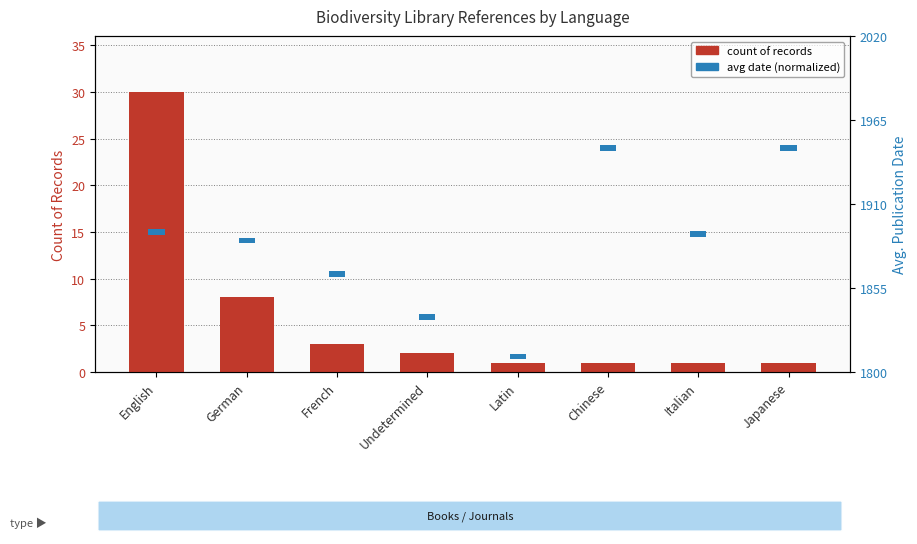

Which has a higher value, Japanese or Latin?

Japanese